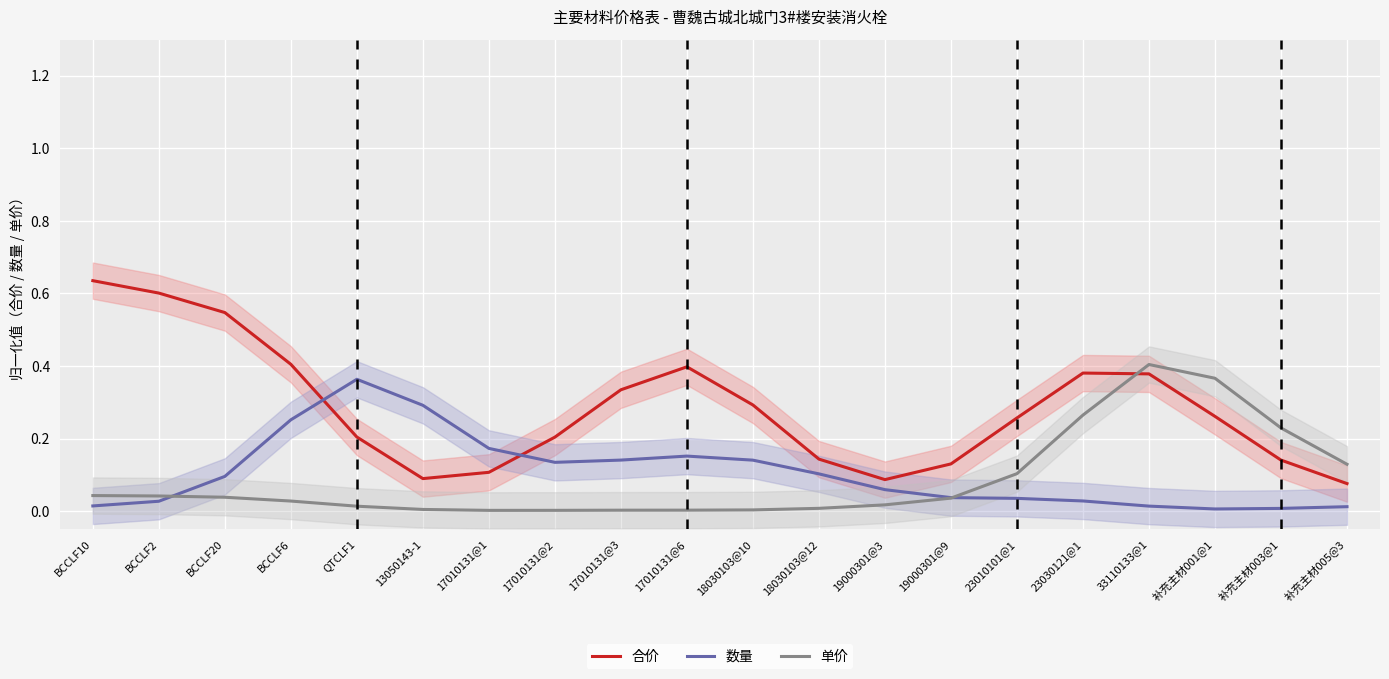

List the series in order of their peak value, highest first.

合价, 单价, 数量